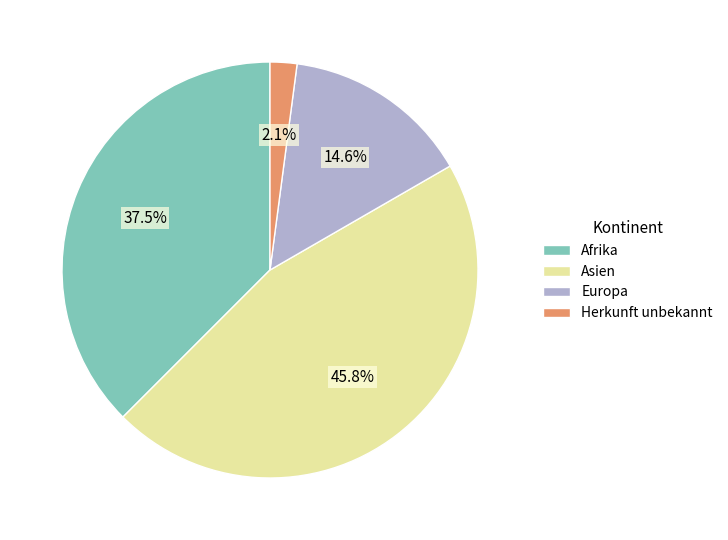

Between Herkunft unbekannt and Europa, which is larger?

Europa